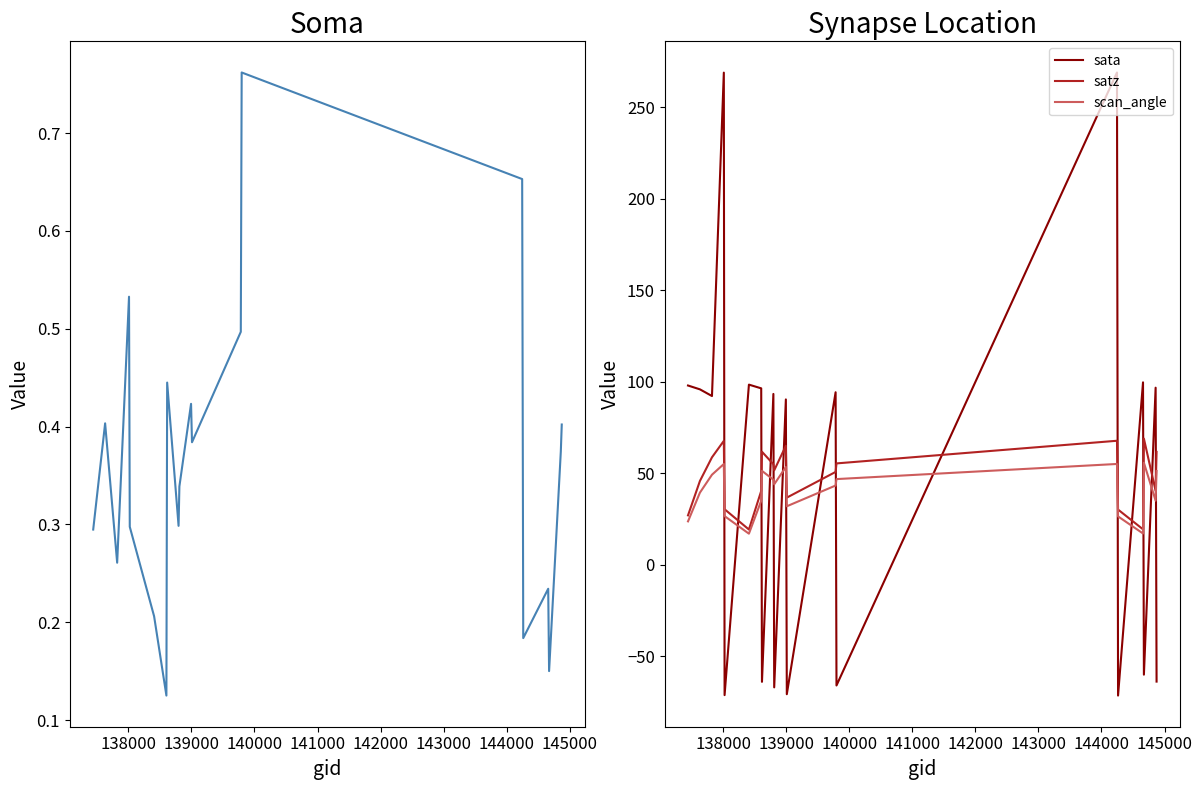

Reading left to right, transcribe all the data shown in this chart.

dnbrad: 0.3	0.4	0.3	0.5	0.3	0.2	0.1	0.4	0.3	0.3	0.4	0.4	0.5	0.8	0.7	0.2	0.2	0.2	0.4	0.4
sata: 97.9	95.8	92.2	268.9	-71.2	98.4	96.4	-64.0	93.3	-67.0	90.3	-70.7	94.2	-66.0	268.9	-71.5	99.7	-60.0	96.7	-63.8
satz: 27.0	45.8	58.7	67.7	30.3	19.2	40.3	61.7	54.9	51.6	65.0	36.7	50.7	55.4	67.7	30.1	19.4	68.9	40.4	61.7
scan_angle: 23.7	39.4	49.2	55.0	26.6	17.0	35.0	51.3	46.5	43.9	53.4	31.9	43.3	46.8	55.1	26.4	17.1	55.7	35.0	51.2